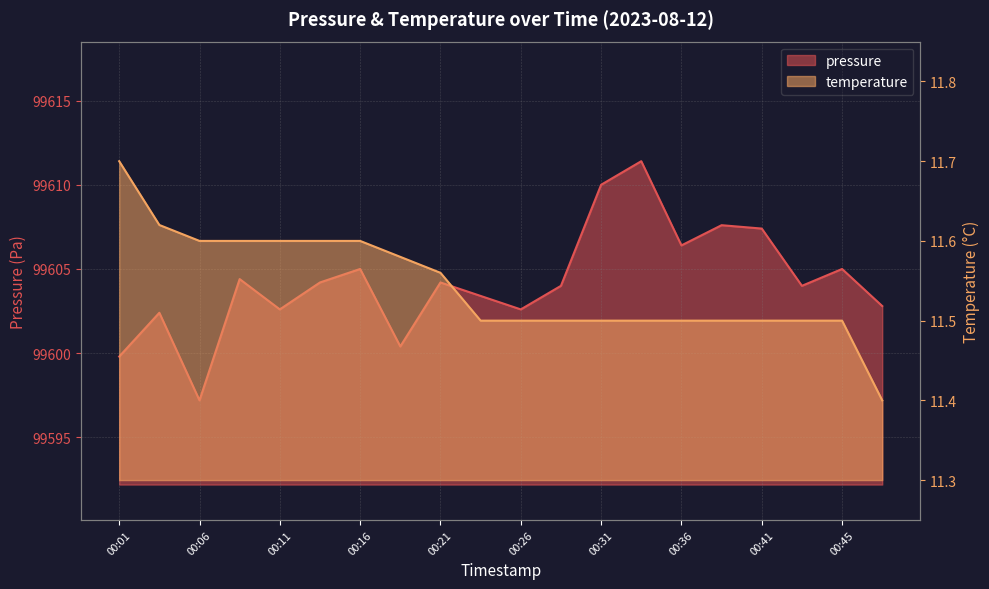

Reading right to left, extract all data points from this chart.

pressure: 00:48=99602.8	00:45=99605.0	00:43=99604.0	00:41=99607.4	00:38=99607.6	00:36=99606.4	00:33=99611.4	00:31=99610.0	00:28=99604.0	00:26=99602.6	00:23=99603.4	00:21=99604.2	00:19=99600.4	00:16=99605.0	00:14=99604.2	00:11=99602.6	00:09=99604.4	00:06=99597.2	00:04=99602.4	00:01=99599.8
temperature: 00:48=11.4	00:45=11.5	00:43=11.5	00:41=11.5	00:38=11.5	00:36=11.5	00:33=11.5	00:31=11.5	00:28=11.5	00:26=11.5	00:23=11.5	00:21=11.6	00:19=11.6	00:16=11.6	00:14=11.6	00:11=11.6	00:09=11.6	00:06=11.6	00:04=11.6	00:01=11.7